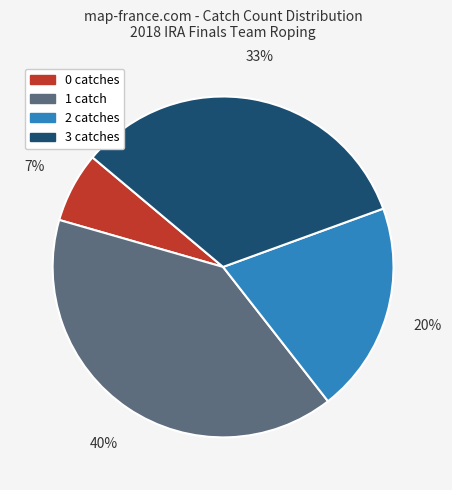

How many slices are in this pie chart?

4